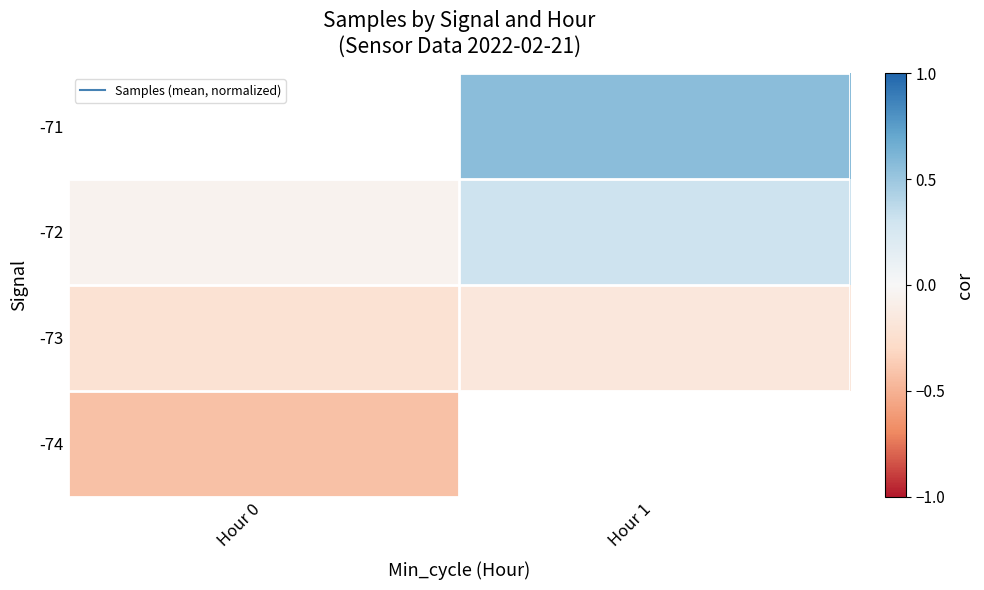

At which label is -74 closest to 0?

Hour 0